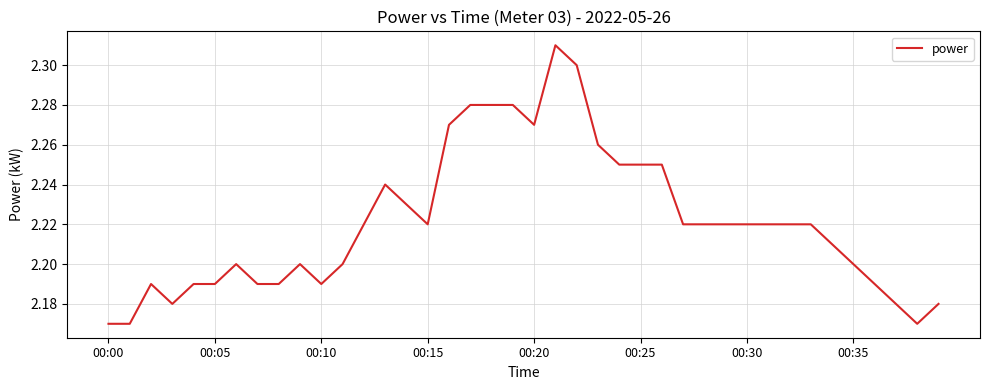

What is the difference between the maximum and second lowest values?

0.1